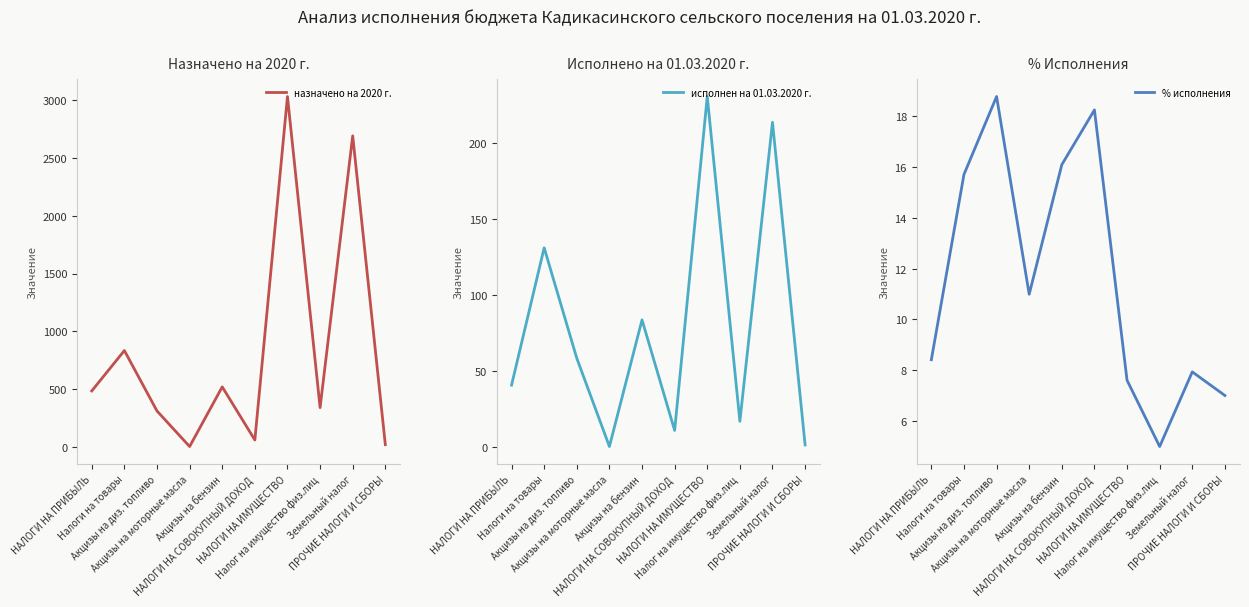

True or false: исполнен на 01.03.2020 г. has a value of 40.7 at НАЛОГИ НА ПРИБЫЛЬ.

True